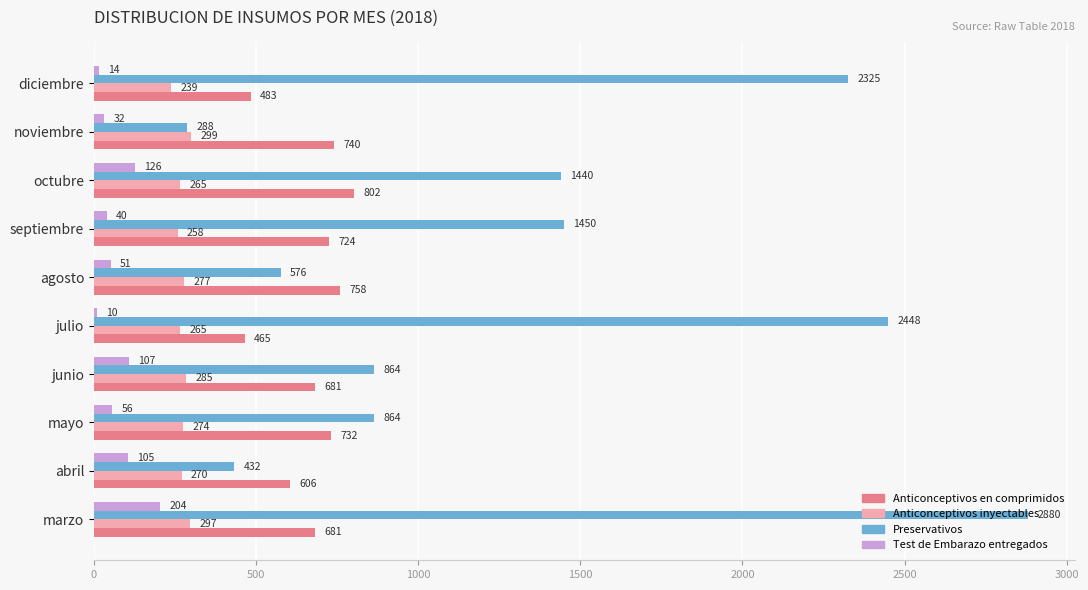

What is the difference between the second highest and second lowest values in the Test de Embarazo entregados series?

112